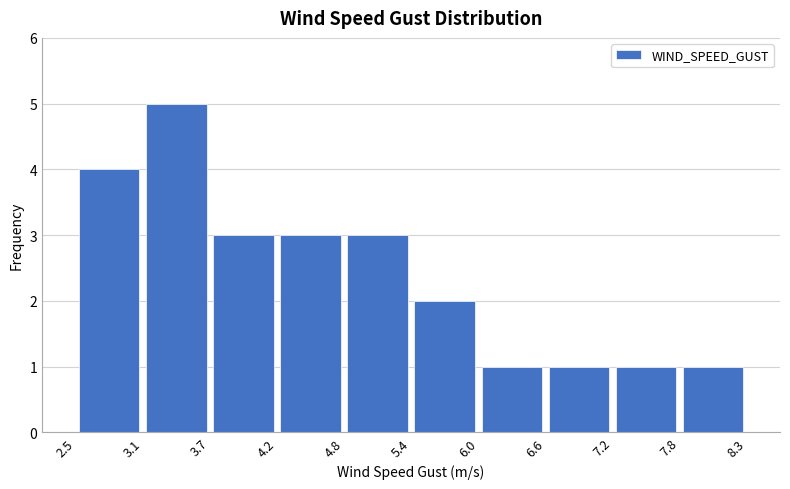

Over which range of the x-axis is the bar tallest?

3.1 to 3.7